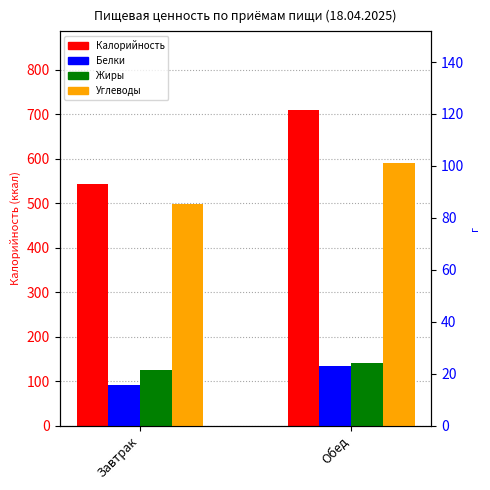

Reading right to left, list all the values displayed in this chart.

Калорийность: 708.6	542.2
Белки: 22.9	15.6
Жиры: 24.2	21.5
Углеводы: 101.2	85.3